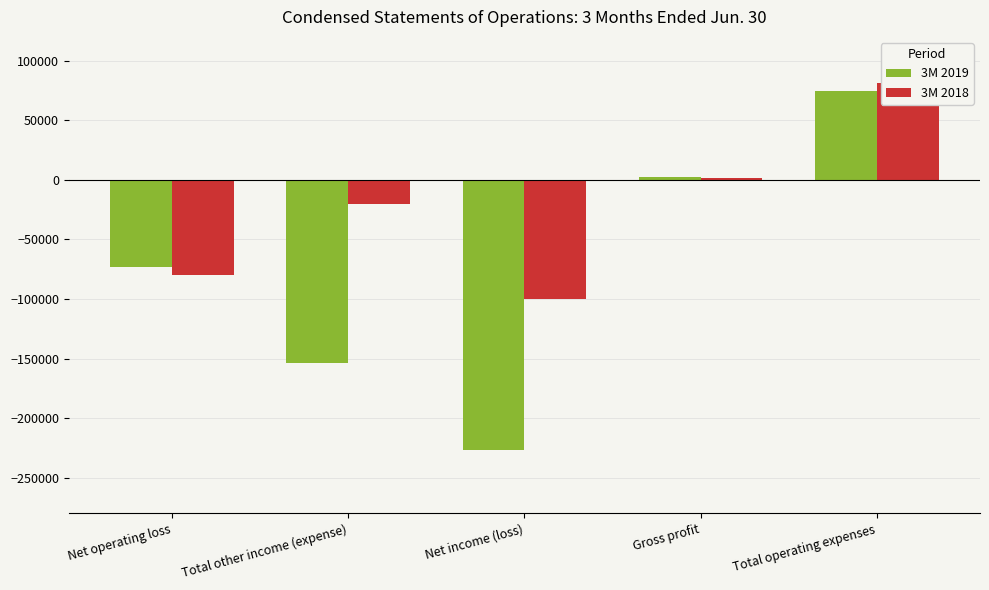

What position from the right is Net income (loss)?

3